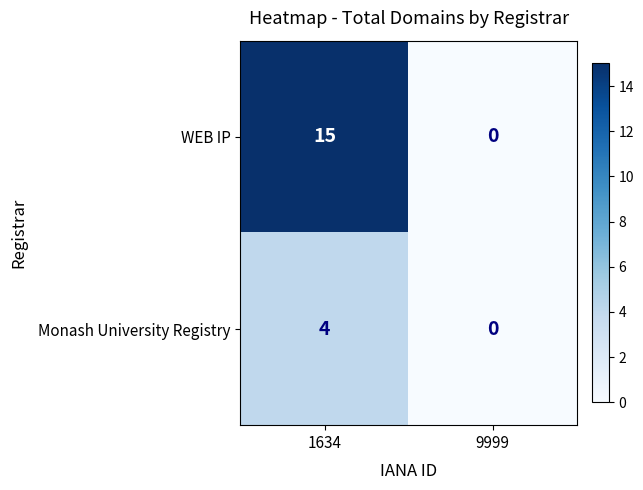

What is the spread (max minus min) of values at 1634?

11